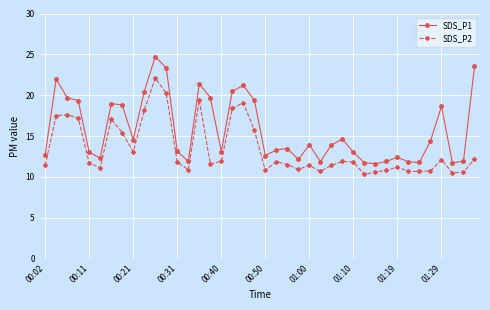

List the series in order of their overall mean, lowest first.

SDS_P2, SDS_P1